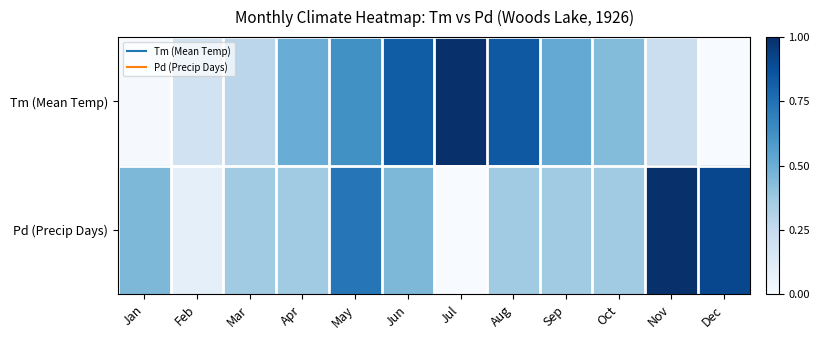

What is the spread (max minus min) of values at Sep?

0.2